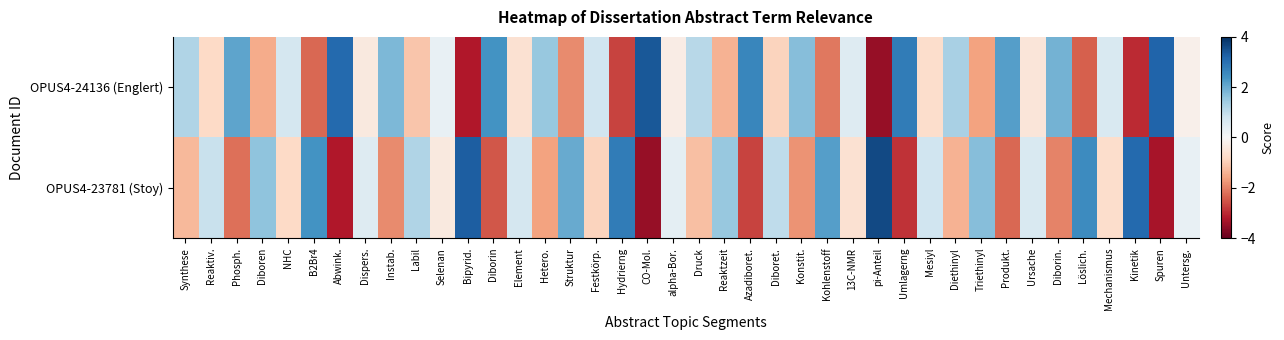

List the series in order of their overall mean, highest first.

OPUS4-24136 (Englert), OPUS4-23781 (Stoy)